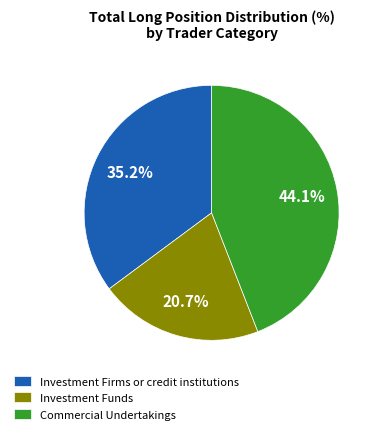

Which slice is the largest?

Commercial Undertakings